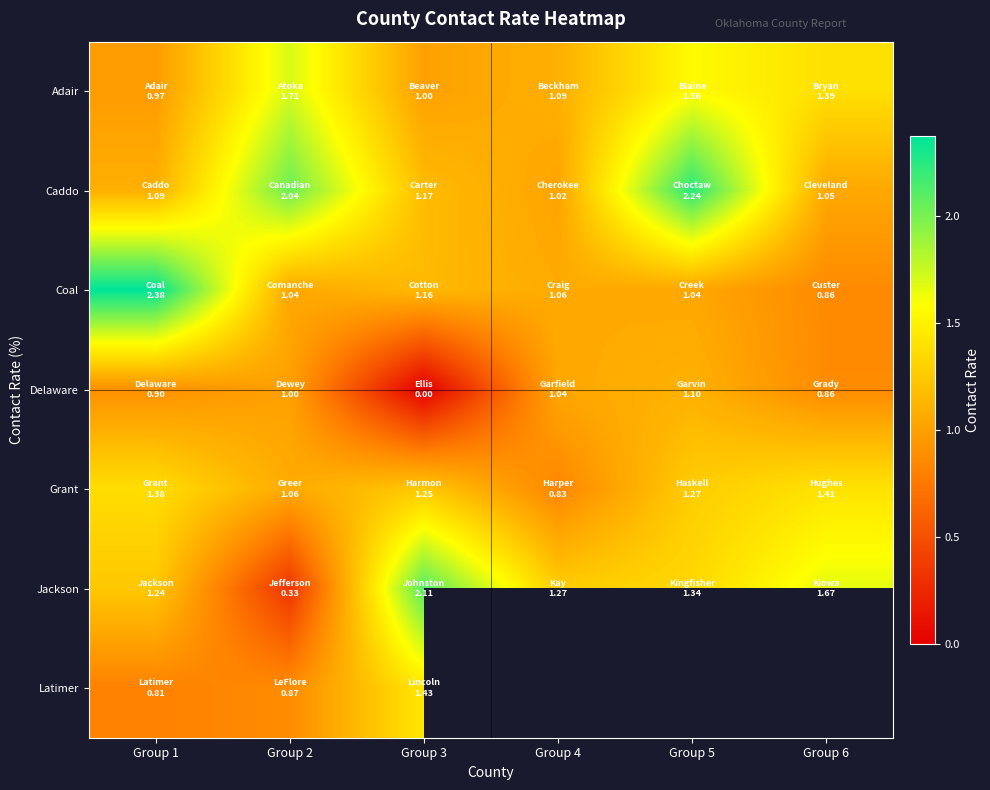

How many data points does each series have?

6